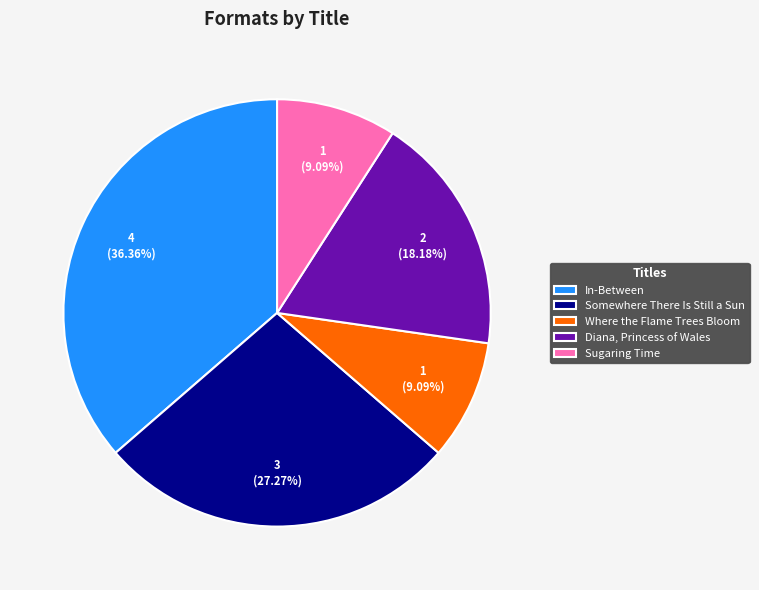

What is the ratio of the value at Where the Flame Trees Bloom to the value at Sugaring Time?

1.0